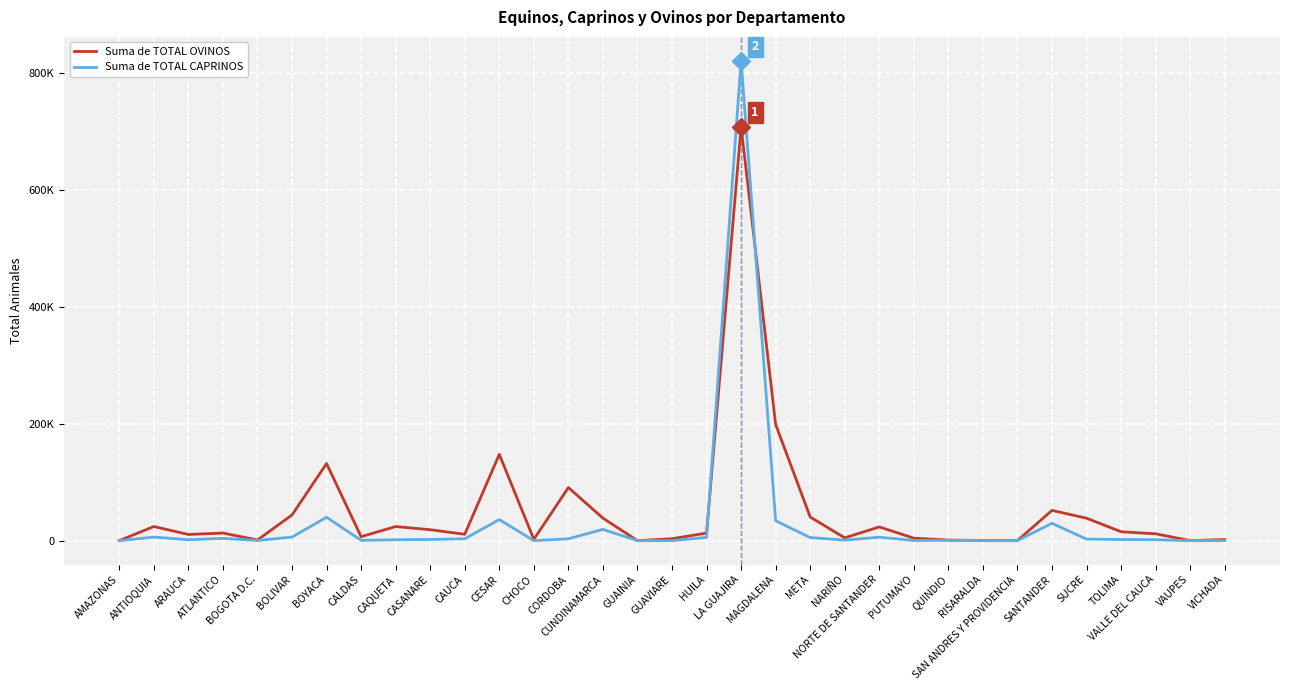

Reading right to left, list all the values displayed in this chart.

Suma de TOTAL OVINOS: VICHADA=1942	VAUPES=56	VALLE DEL CAUCA=11736	TOLIMA=15277	SUCRE=38450	SANTANDER=51815	SAN ANDRES Y PROVIDENCIA=154	RISARALDA=417	QUINDIO=939	PUTUMAYO=4306	NORTE DE SANTANDER=23521	NARIÑO=4793	META=40467	MAGDALENA=198888	LA GUAJIRA=708600	HUILA=12950	GUAVIARE=3301	GUAINIA=9	CUNDINAMARCA=38565	CORDOBA=90912	CHOCO=2223	CESAR=147741	CAUCA=10899	CASANARE=18779	CAQUETA=24146	CALDAS=6785	BOYACA=132045	BOLIVAR=43989	BOGOTA D.C.=1152	ATLANTICO=13021	ARAUCA=10613	ANTIOQUIA=24237	AMAZONAS=39
Suma de TOTAL CAPRINOS: VICHADA=163	VAUPES=3	VALLE DEL CAUCA=1596	TOLIMA=1961	SUCRE=2672	SANTANDER=29716	SAN ANDRES Y PROVIDENCIA=107	RISARALDA=227	QUINDIO=579	PUTUMAYO=279	NORTE DE SANTANDER=5984	NARIÑO=917	META=5321	MAGDALENA=34069	LA GUAJIRA=821200	HUILA=5615	GUAVIARE=67	GUAINIA=0	CUNDINAMARCA=19273	CORDOBA=3182	CHOCO=51	CESAR=36089	CAUCA=3261	CASANARE=2013	CAQUETA=1515	CALDAS=596	BOYACA=40059	BOLIVAR=6176	BOGOTA D.C.=315	ATLANTICO=3937	ARAUCA=1550	ANTIOQUIA=6122	AMAZONAS=0